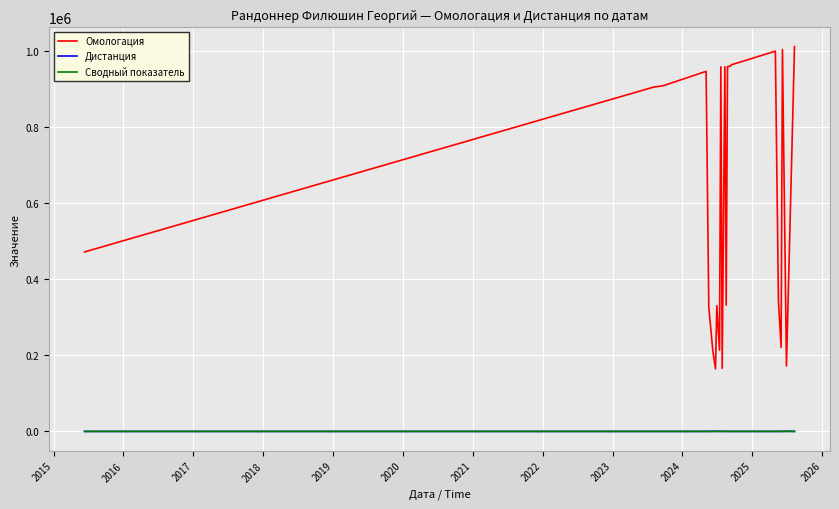

Which series has the largest total across all categories?

Омологация